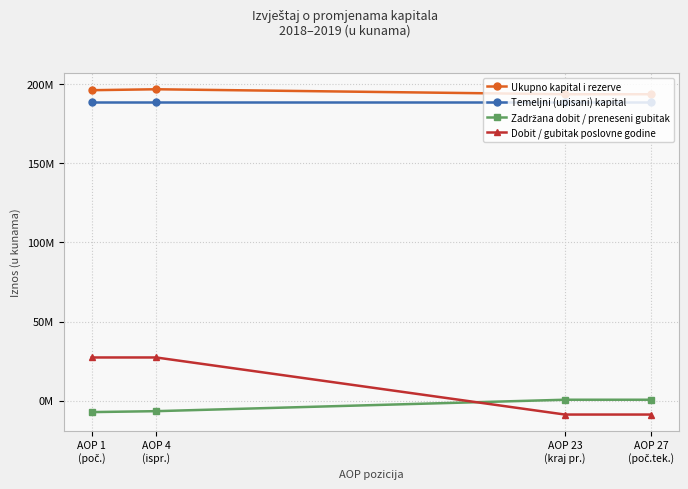

Between AOP 1
(poč.) and AOP 4
(ispr.), which series saw the biggest shift?

Ukupno kapital i rezerve